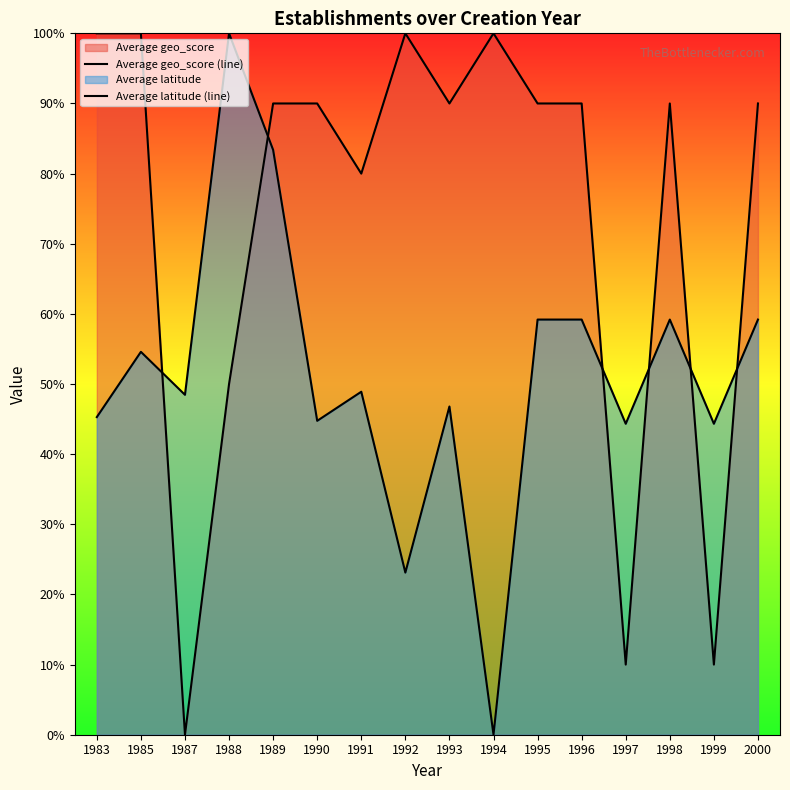

Which series changed the most between 1983 and 1997?

Average geo_score (line)